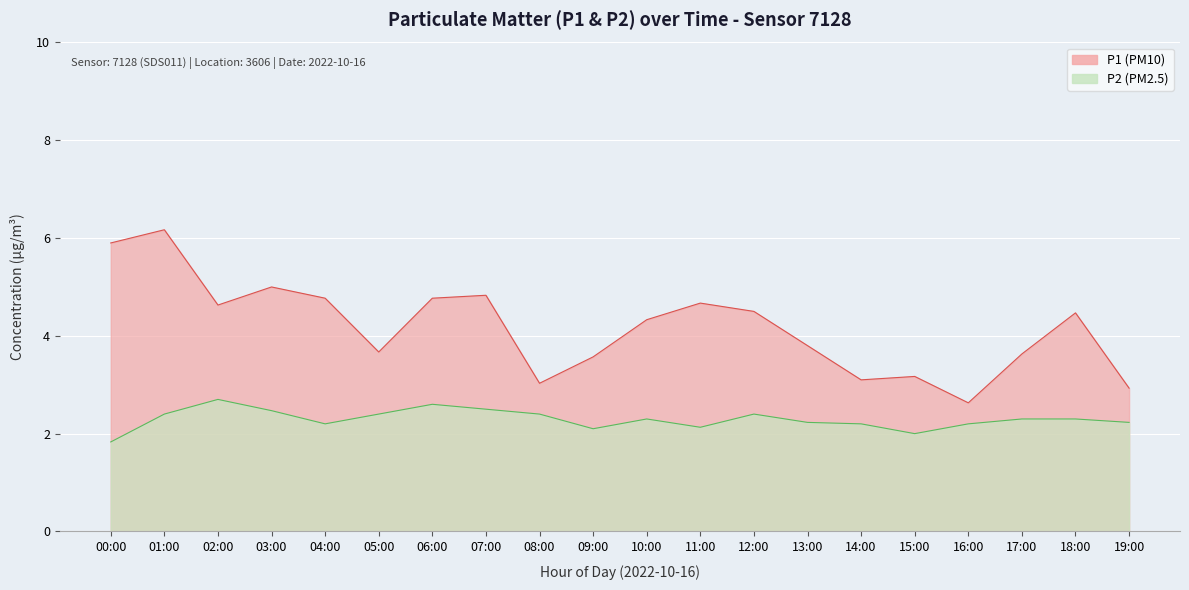

The value of P2 at 10:00 is 2.3. True or false?

True